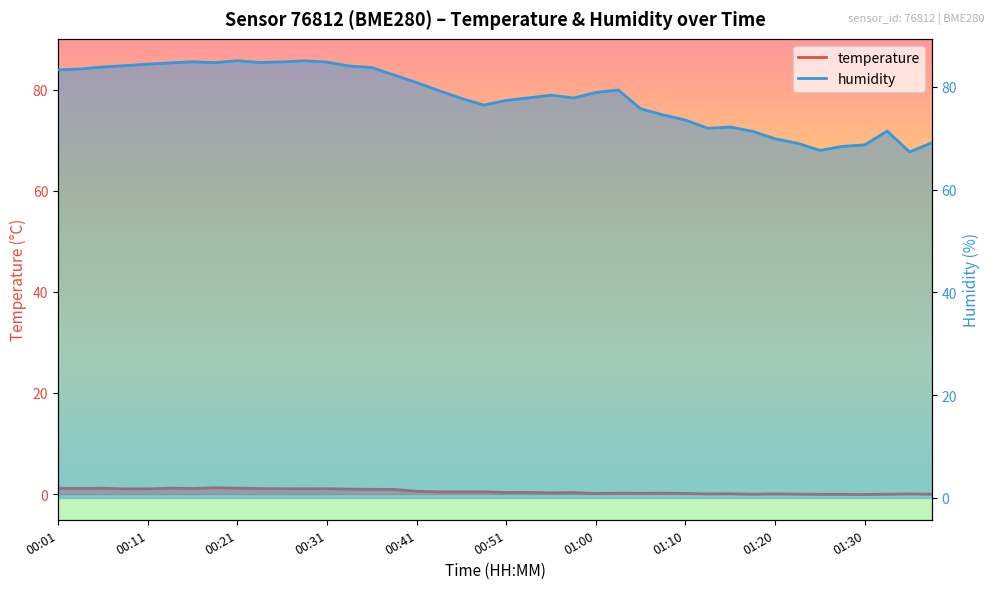

What is the total value across all series at 00:13?

85.8